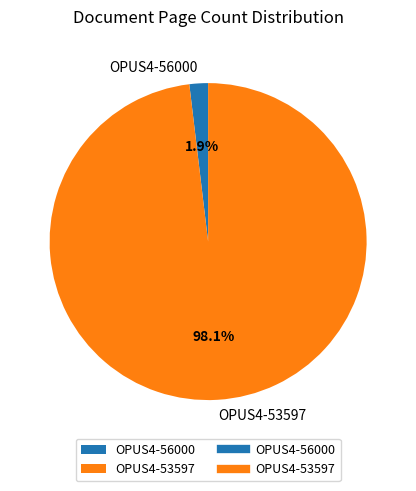

How many segments does this pie chart have?

2